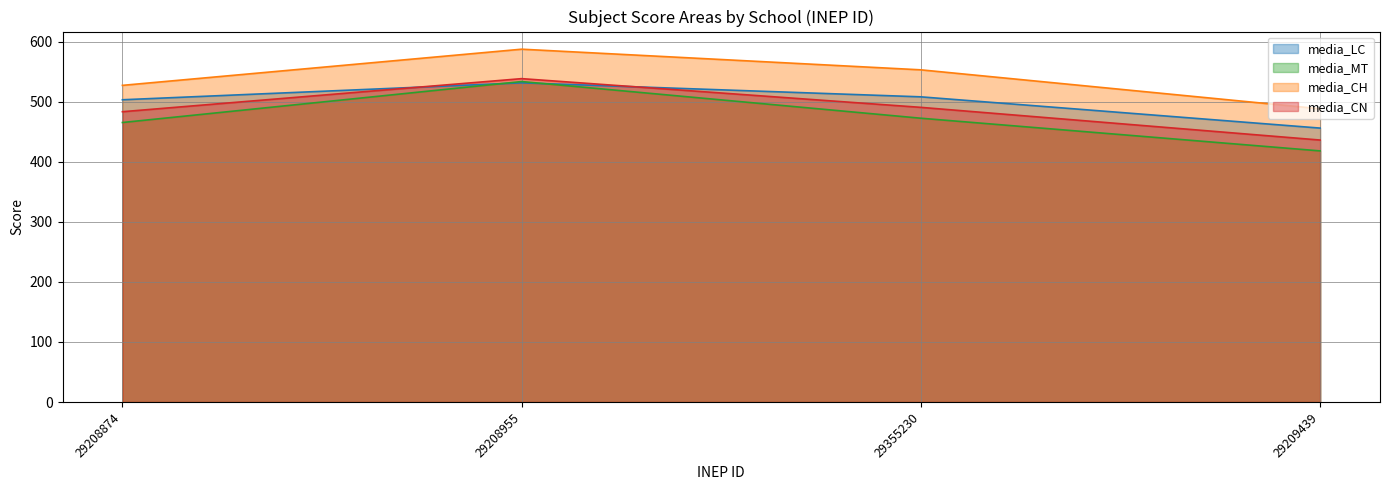

Reading left to right, what are all the values shown in this chart?

media_LC: 29208874=503.4	29208955=531.6	29355230=508.2	29209439=456.2
media_MT: 29208874=465.5	29208955=533.7	29355230=472.6	29209439=418.2
media_CH: 29208874=527.4	29208955=587.6	29355230=553.2	29209439=488.4
media_CN: 29208874=483.5	29208955=538.5	29355230=490.7	29209439=436.3